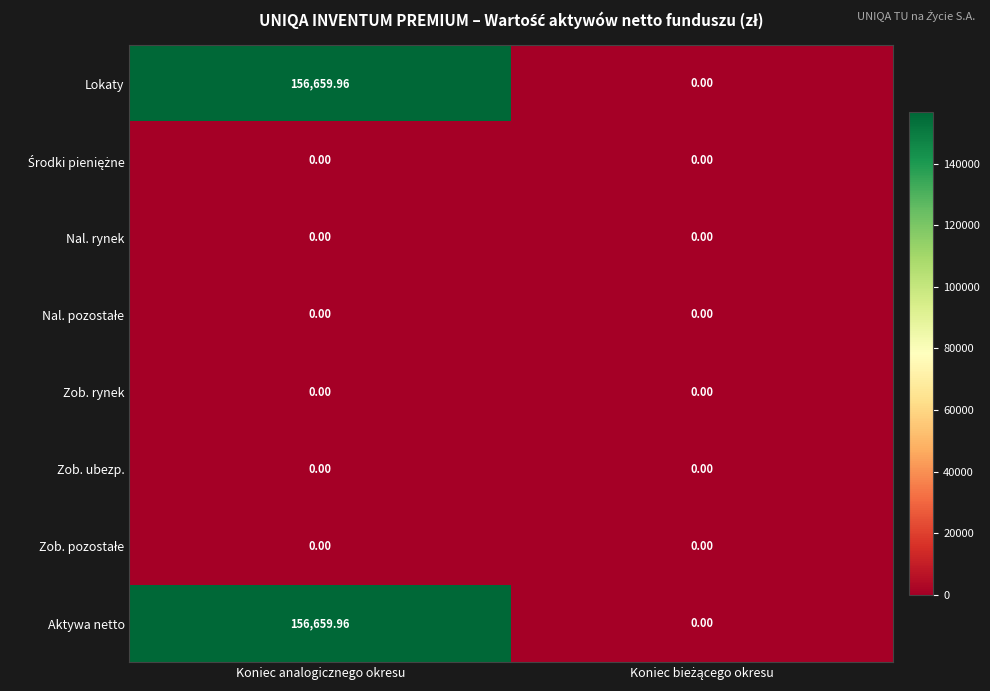

What is the greatest value displayed?

156660.0